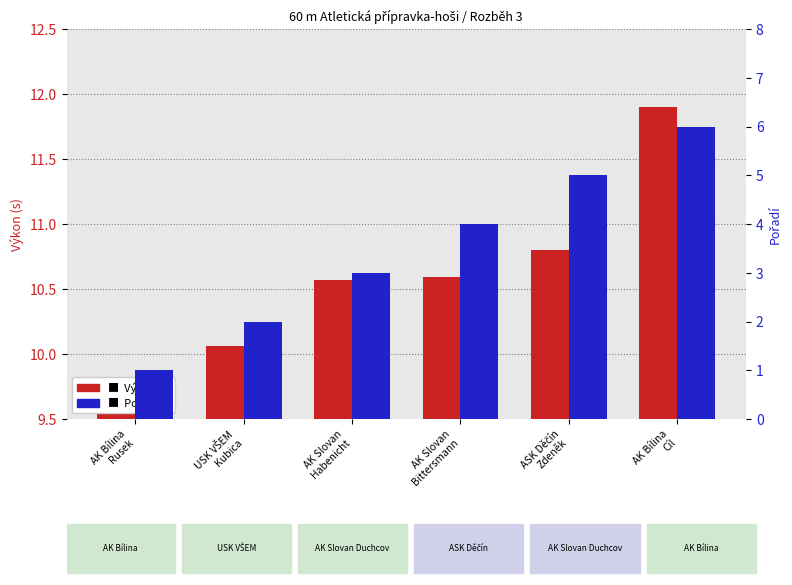

The Pořadí series shows 1.2 at USK VŠEM
Kubica. True or false?

False